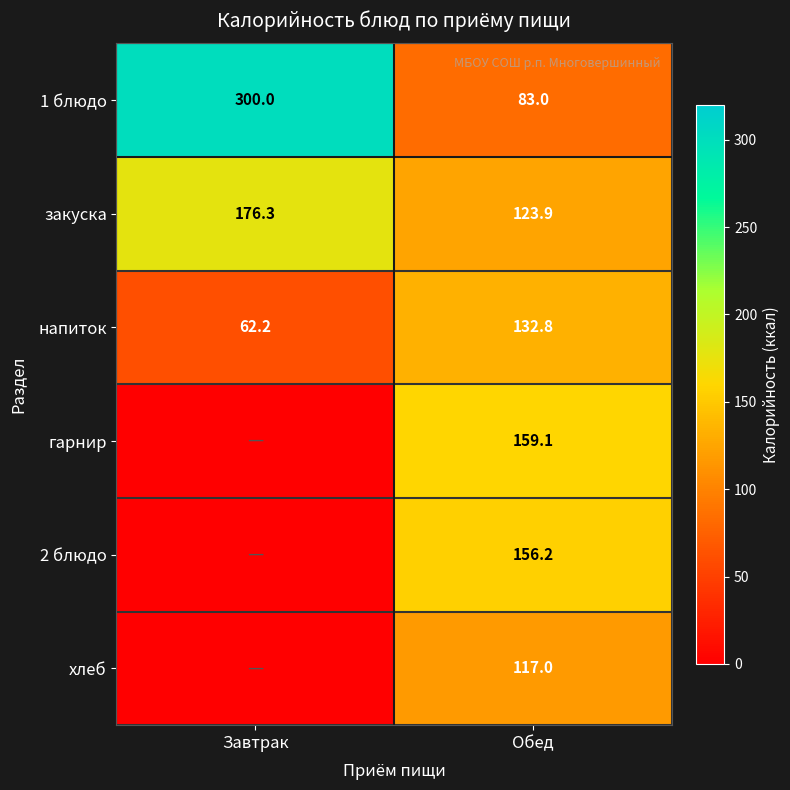

The value of напиток at Обед is 132.8. True or false?

True